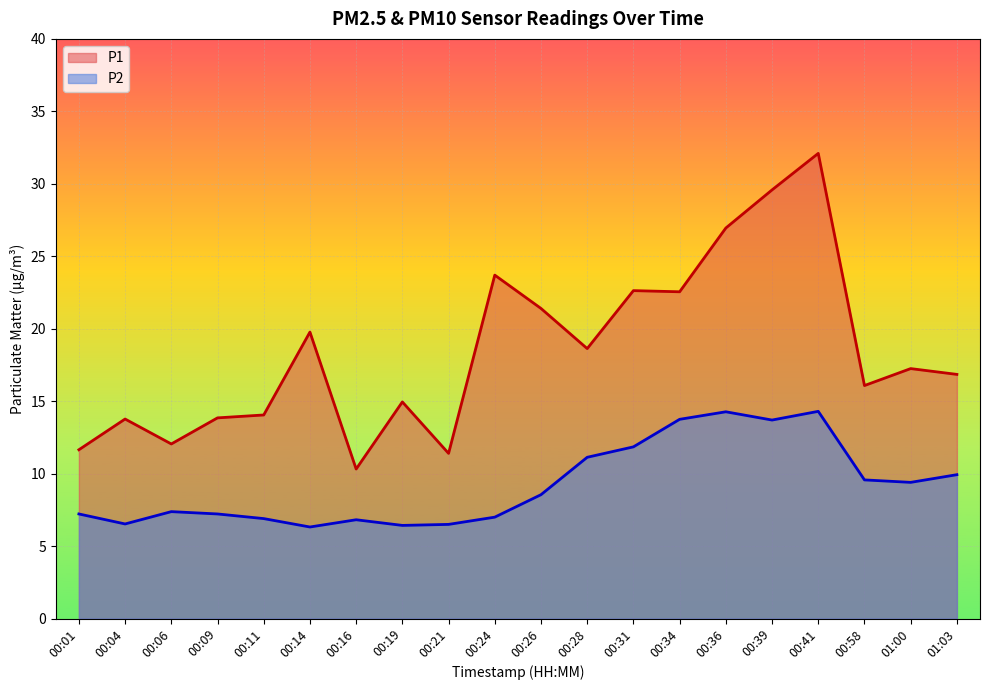

Reading right to left, list all the values displayed in this chart.

P1: 01:03=16.9	01:00=17.2	00:58=16.1	00:41=32.1	00:39=29.6	00:36=26.9	00:34=22.6	00:31=22.6	00:28=18.6	00:26=21.4	00:24=23.7	00:21=11.4	00:19=14.9	00:16=10.3	00:14=19.8	00:11=14.1	00:09=13.8	00:06=12.1	00:04=13.8	00:01=11.7
P2: 01:03=9.9	01:00=9.4	00:58=9.6	00:41=14.3	00:39=13.7	00:36=14.3	00:34=13.8	00:31=11.8	00:28=11.1	00:26=8.6	00:24=7.0	00:21=6.5	00:19=6.4	00:16=6.8	00:14=6.3	00:11=6.9	00:09=7.2	00:06=7.4	00:04=6.5	00:01=7.2